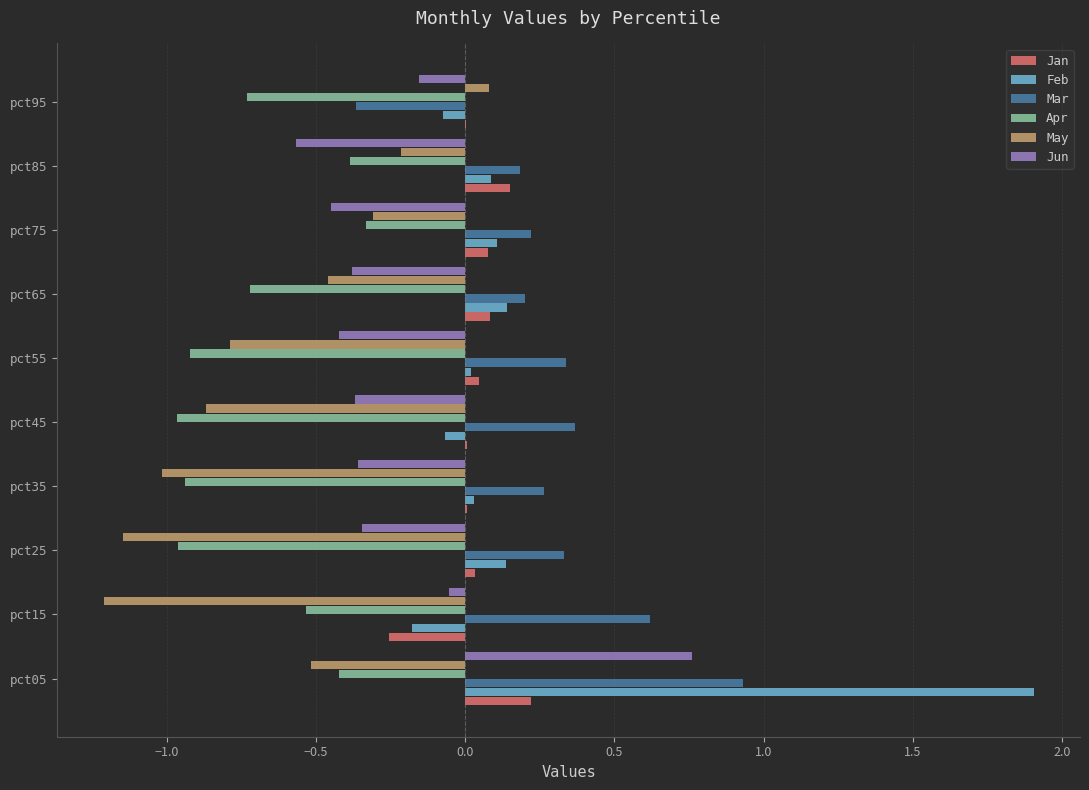

Between pct35 and pct95, which series saw the biggest shift?

May